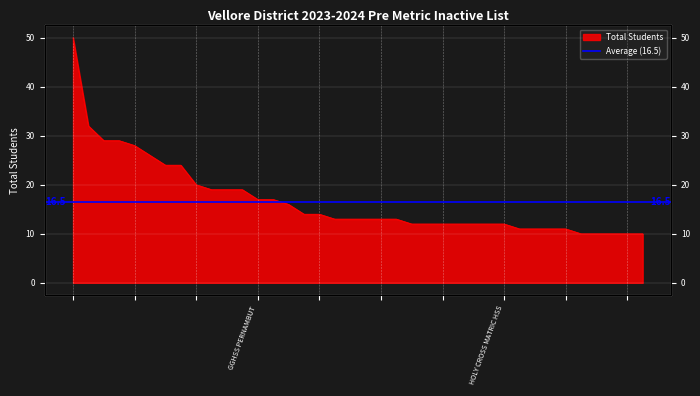

Is it true that the value at GBHSS PONNAI is 4?

False